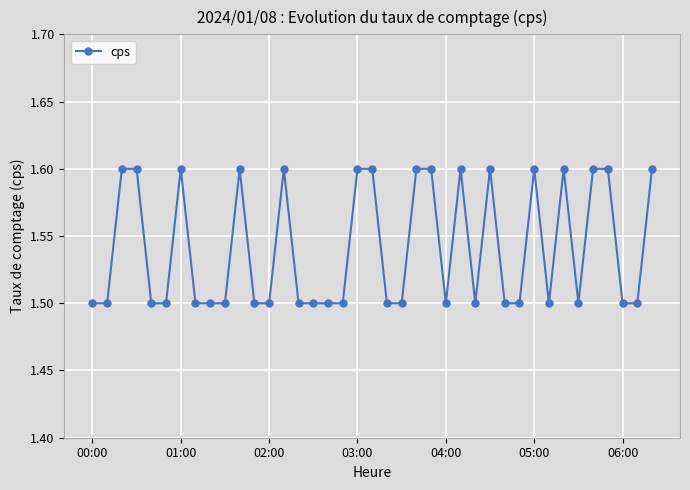

What is the value of the 32nd point from the left?

1.5